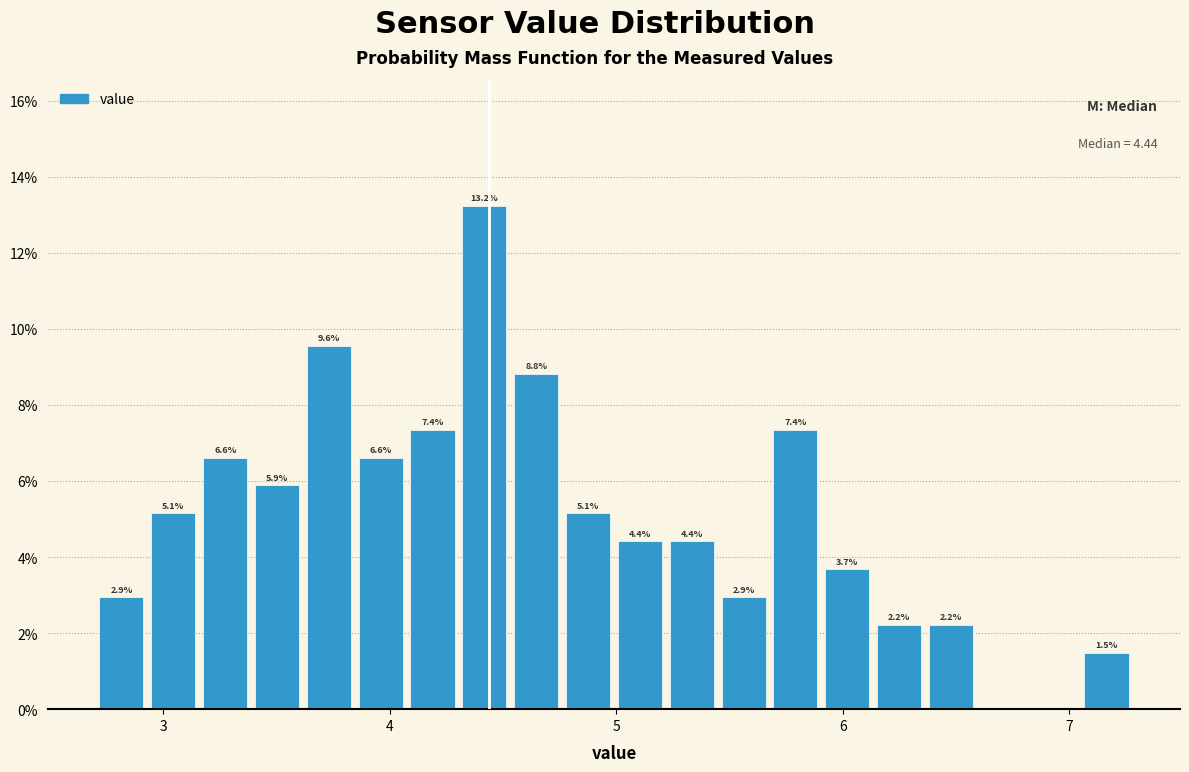

Around what value on the x-axis is the tallest bar? Give the approximate position of its centre, as read against the axis.

4.4